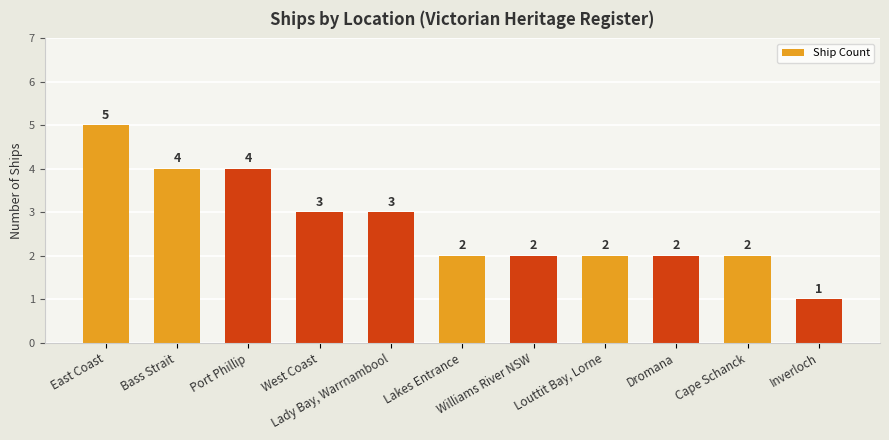

The chart shows a value of 4 at Williams River NSW. True or false?

False